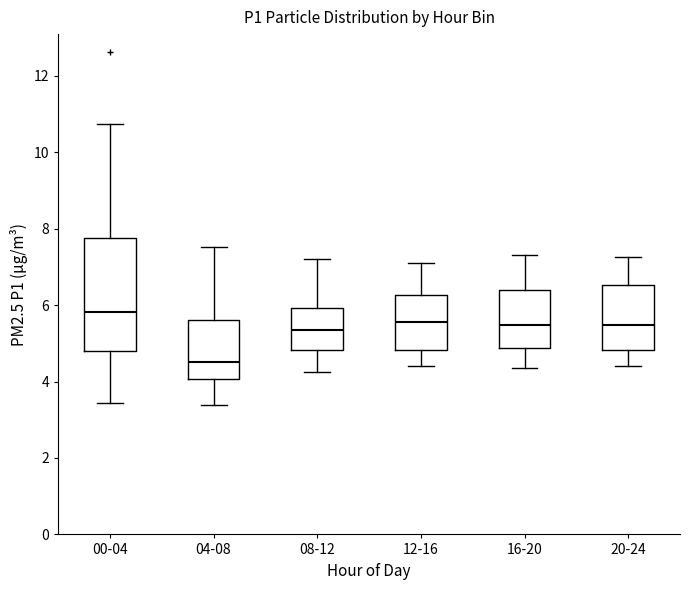

Comparing the boxes themselves (not the whiskers), which one is the tallest?

00-04